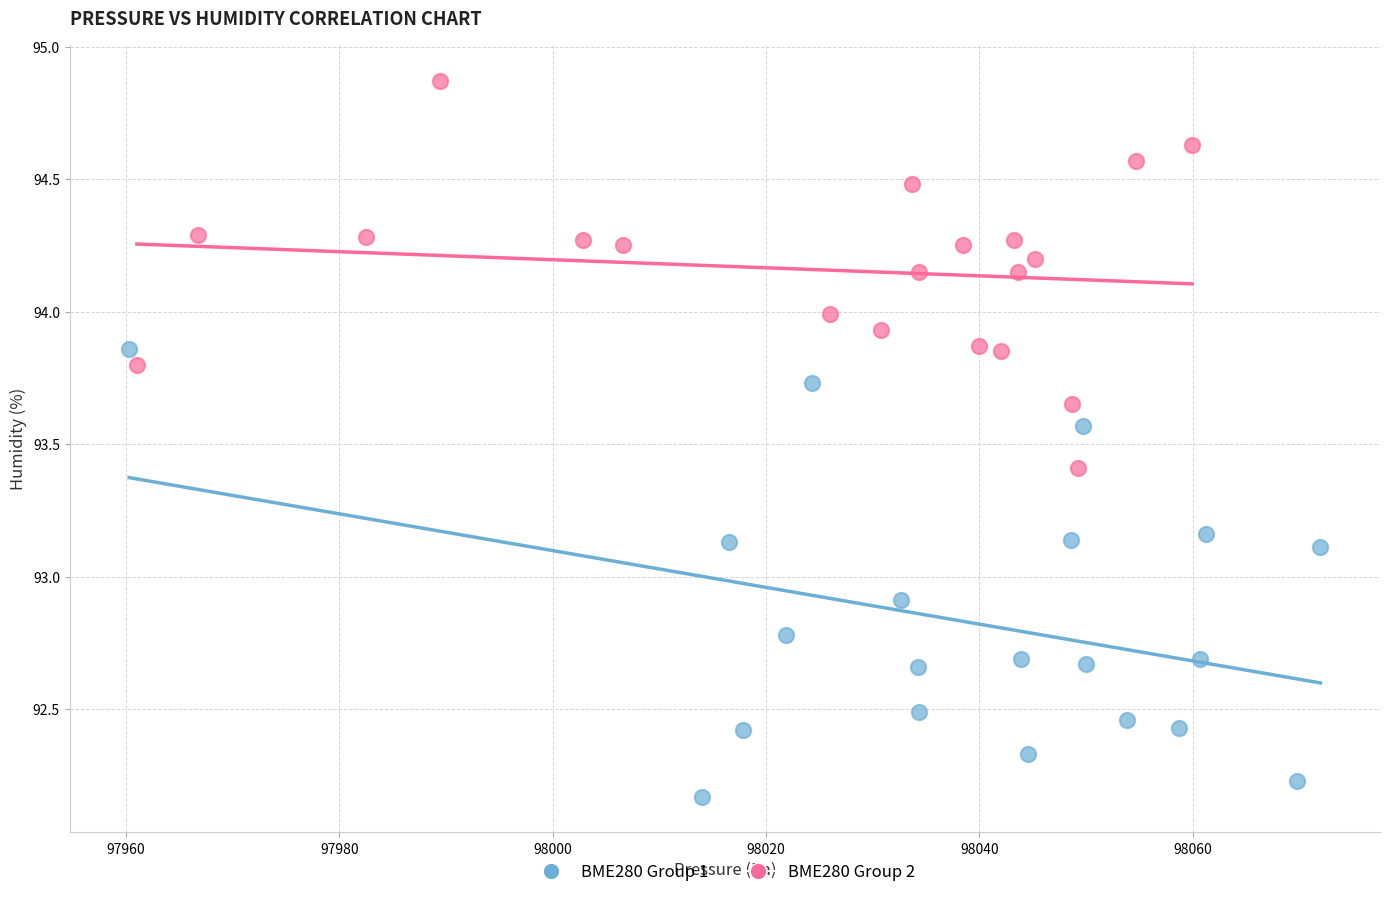

What are all the series names shown in the legend?

BME280 Group 1, BME280 Group 2